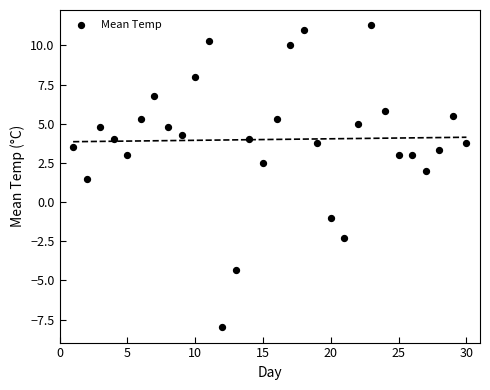

What is the range of Y values (max minus min)?

19.3